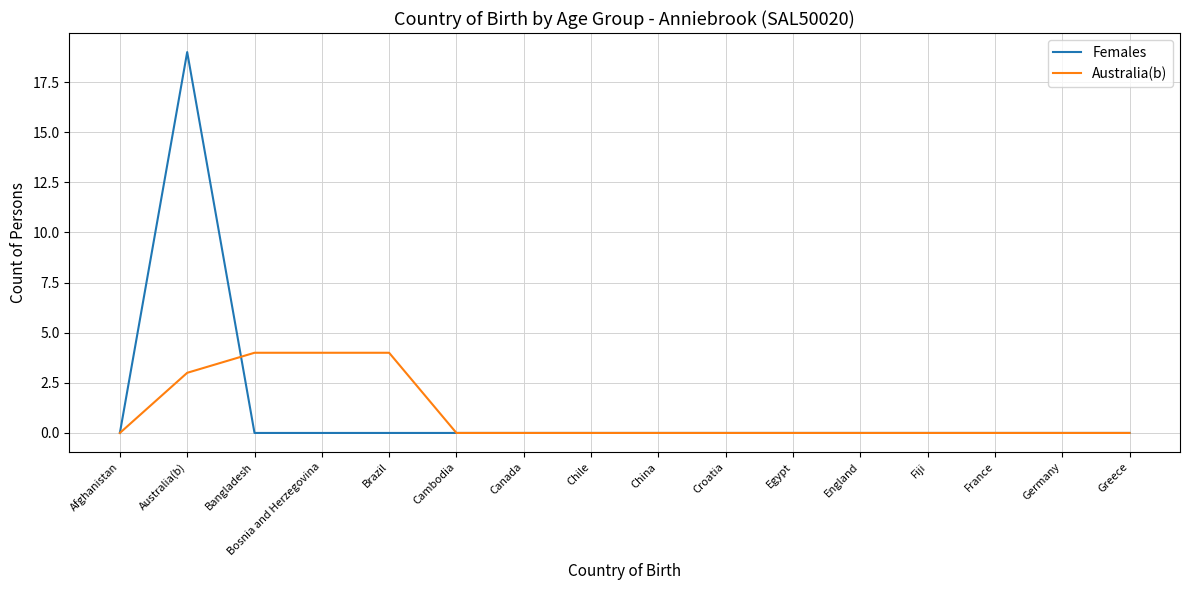

At Bosnia and Herzegovina, list the series in order from smallest to largest.

Females, Australia(b)